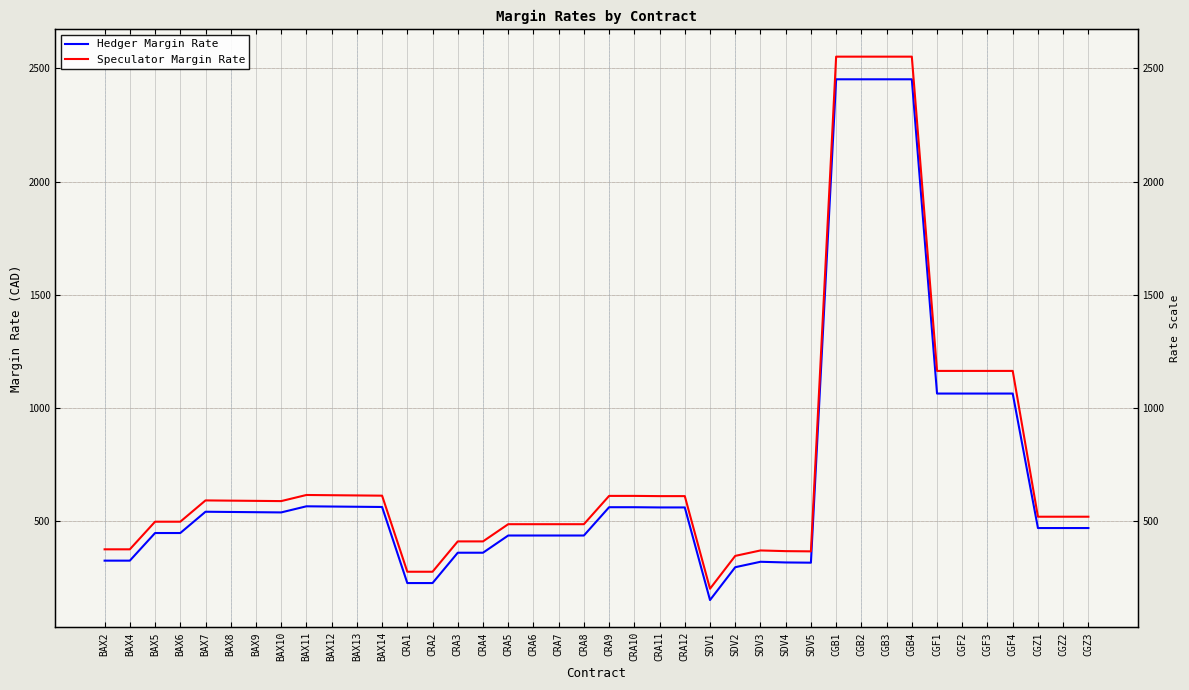

Which label corresponds to the largest value in the chart?

CGB1